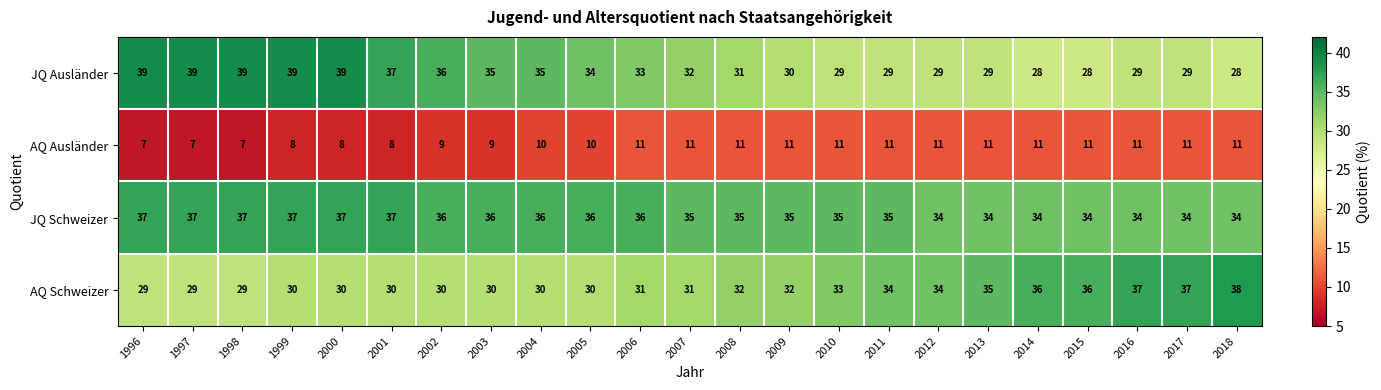

The JQ Schweizer series shows 36 at 2006. True or false?

True